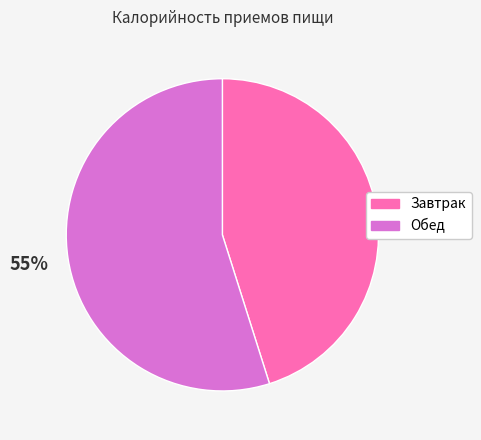

Count the number of slices in the pie.

2